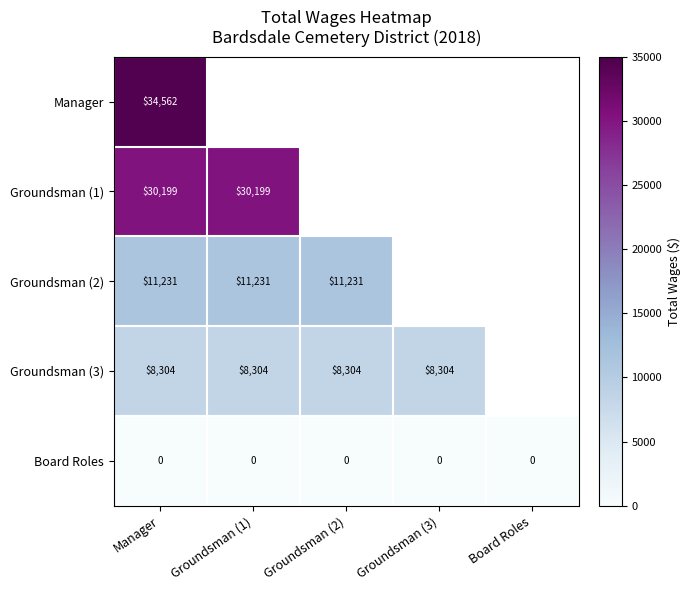

At which category is the sum across all series the highest?

Manager